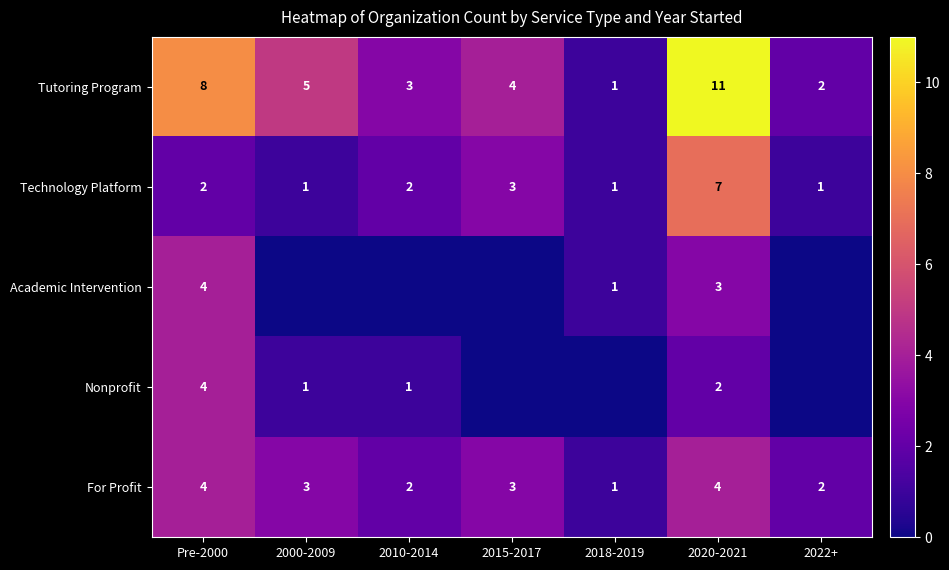

Is the value of For Profit at 2018-2019 greater than the value of Tutoring Program at 2022+?

No